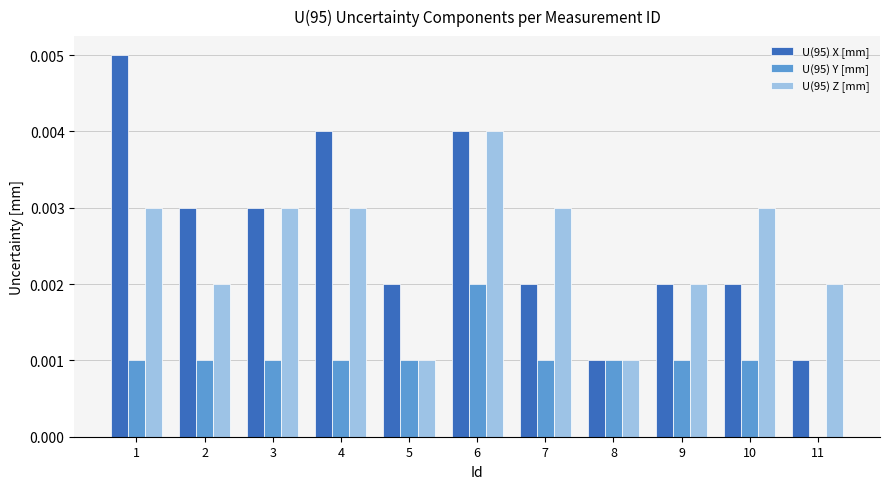

At which category is the sum across all series the highest?

6